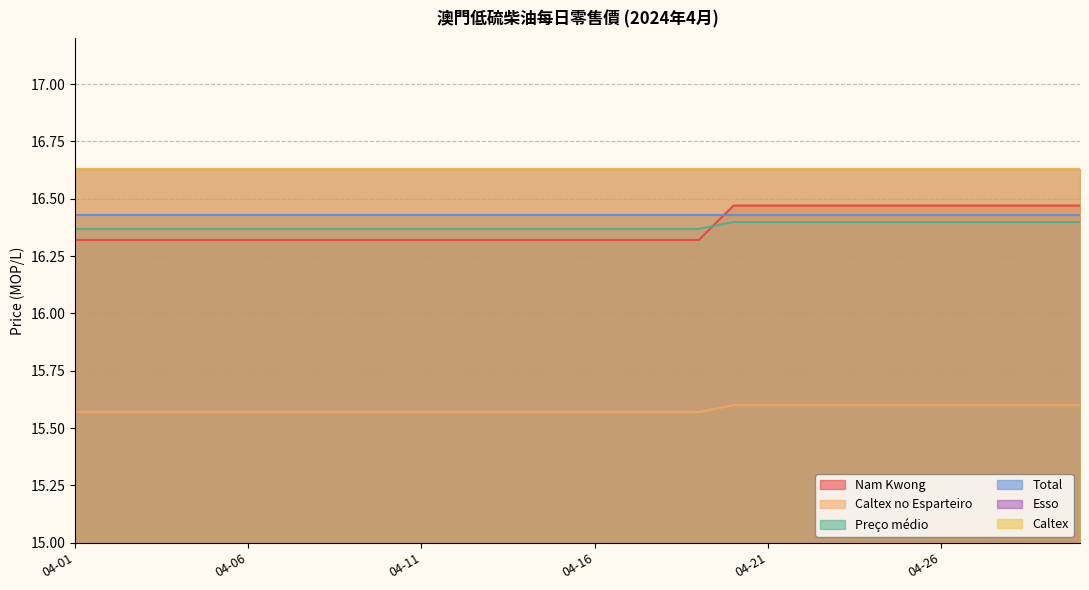

The value of Caltex no Esparteiro at 04-19 is 5.8. True or false?

False